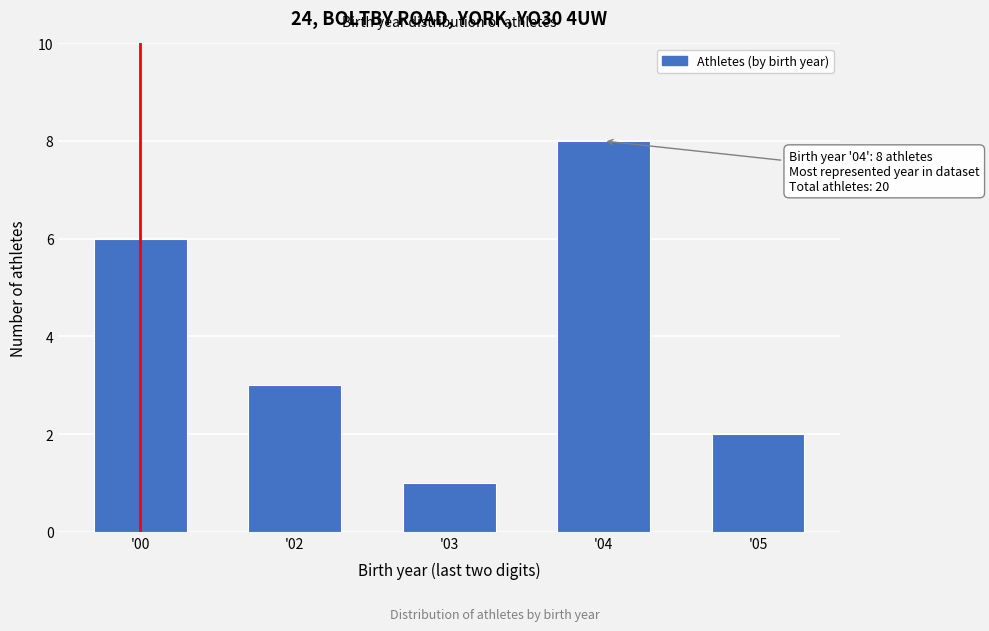

Reading left to right, what are all the values shown in this chart?

'00=6	'02=3	'03=1	'04=8	'05=2